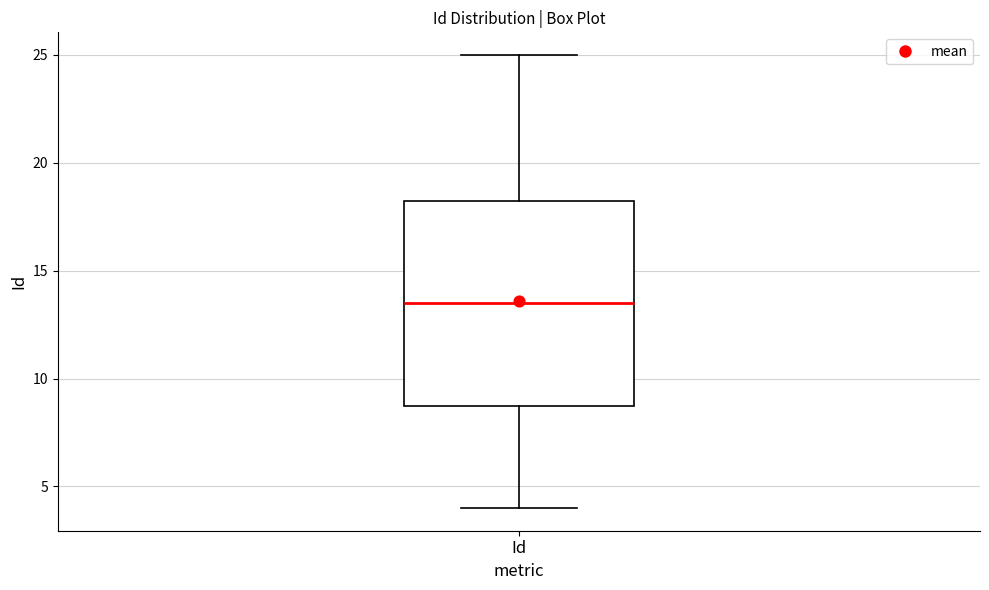

Transcribe this box plot: give where the median line is, the range the box spans, and where the two whiskers end, as read against the y-axis. The values are not printed on the chart, so give them approximately, as read against the axis.

median 13.5, box 9.0 to 18.5, whiskers 4.0 to 25.0